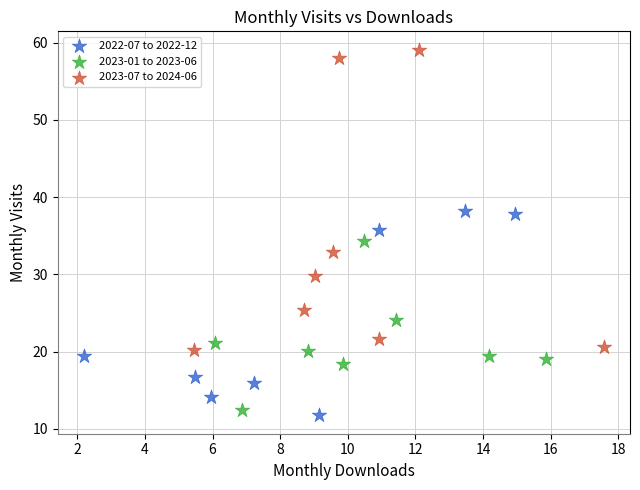

What are all the series names shown in the legend?

2022-07 to 2022-12, 2023-01 to 2023-06, 2023-07 to 2024-06